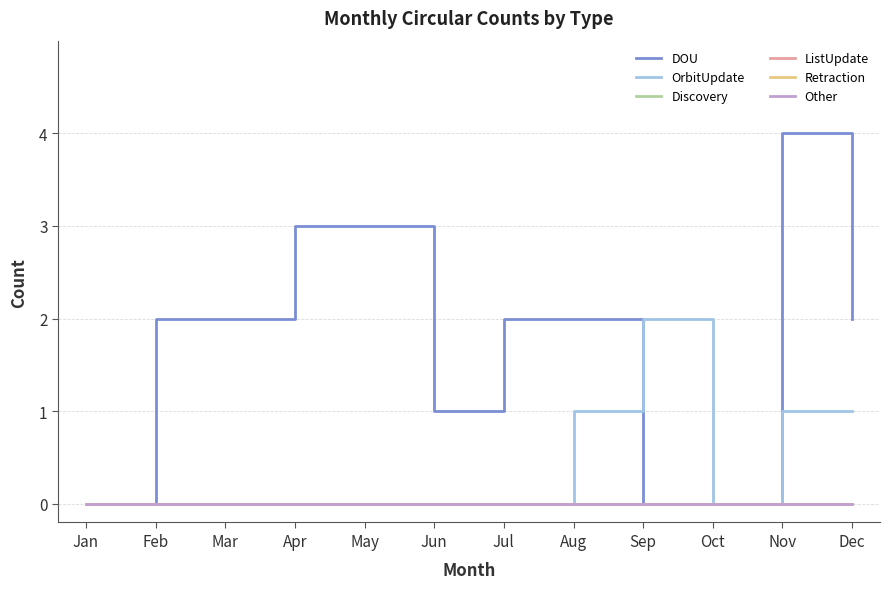

Between Mar and Apr, which series saw the biggest shift?

DOU